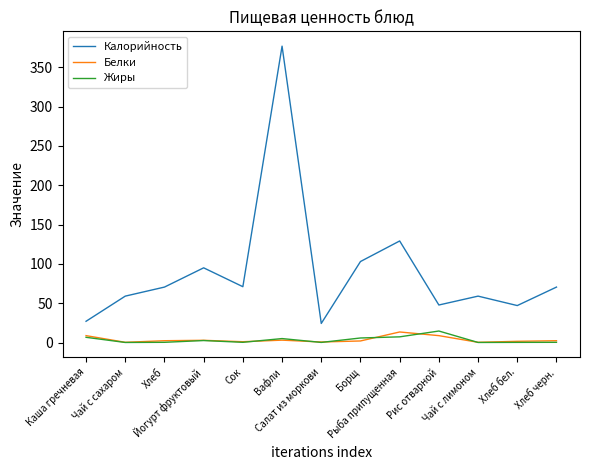

How many distinct data groups are displayed?

3